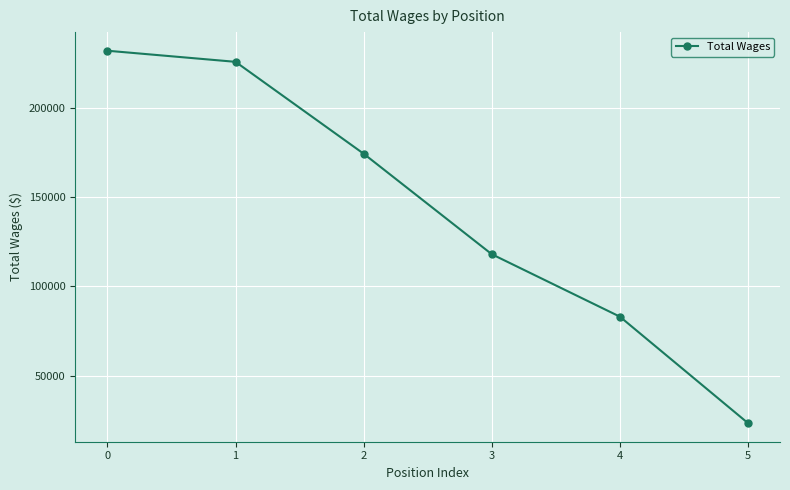

Which category has the lowest value across all series?

5